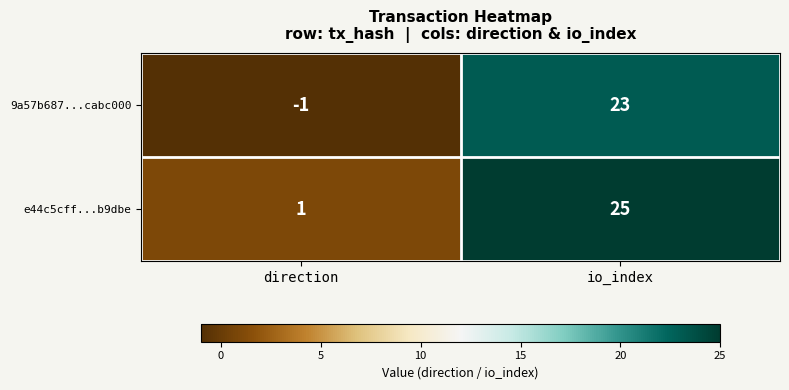

At which label does 9a57b687...cabc000 reach its peak?

io_index